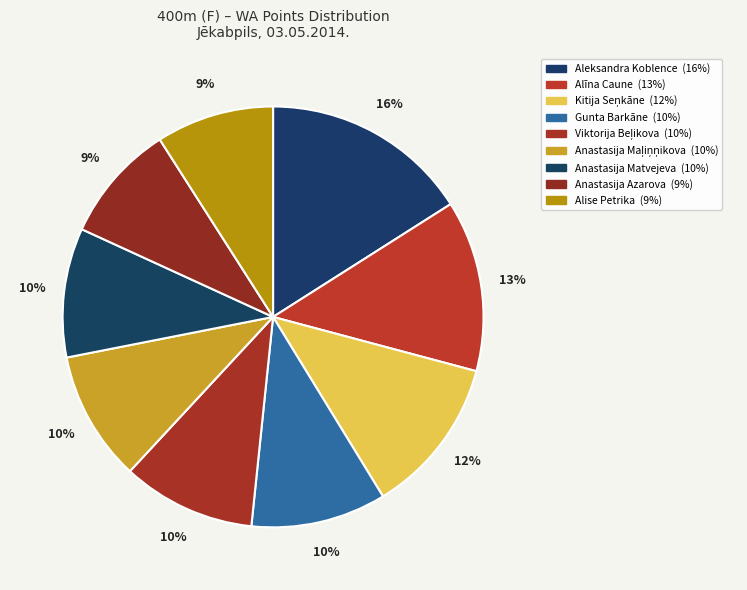

How many slices are in this pie chart?

9